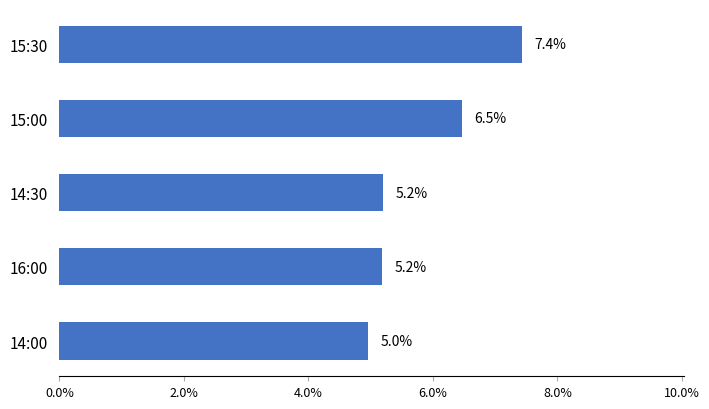

Are the bars horizontal?

Yes